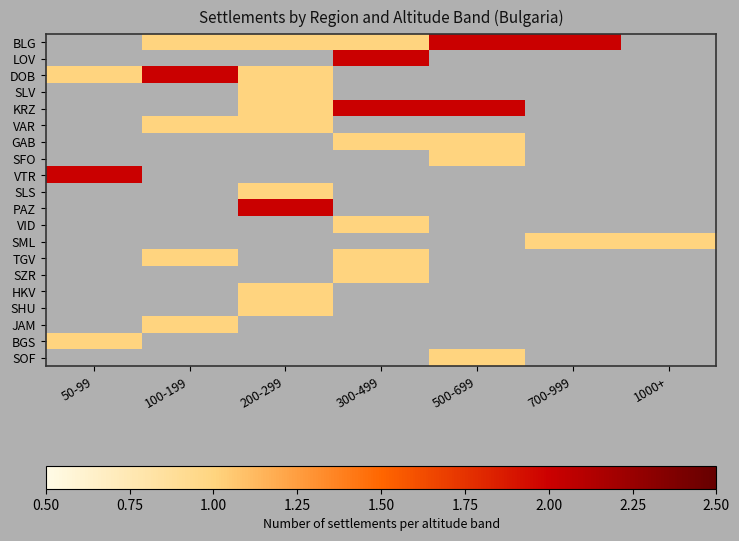

How many positive values does the SOF series have?

1